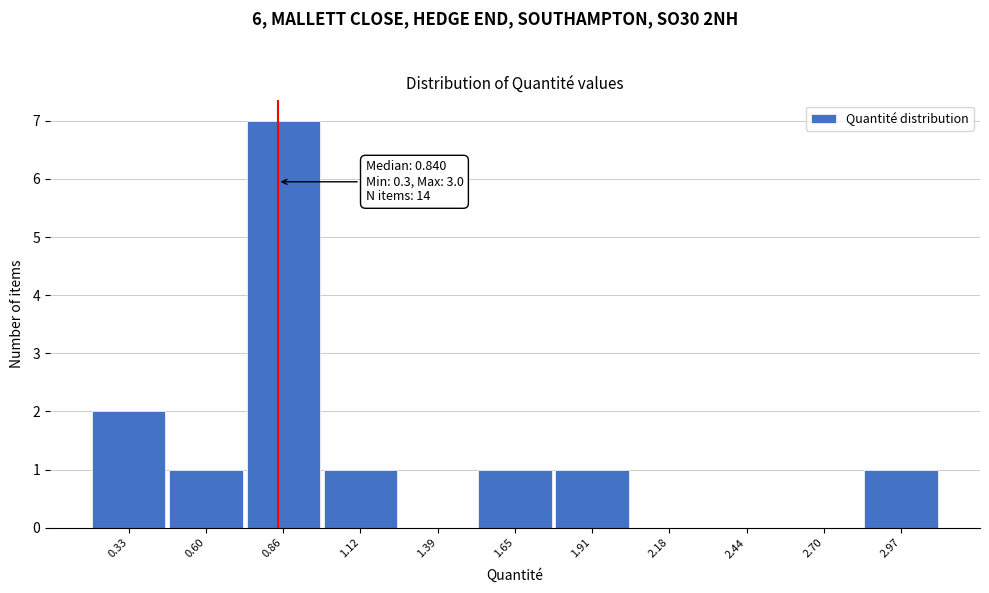

Over which range of the x-axis is the bar tallest?

0.75 to 1.00